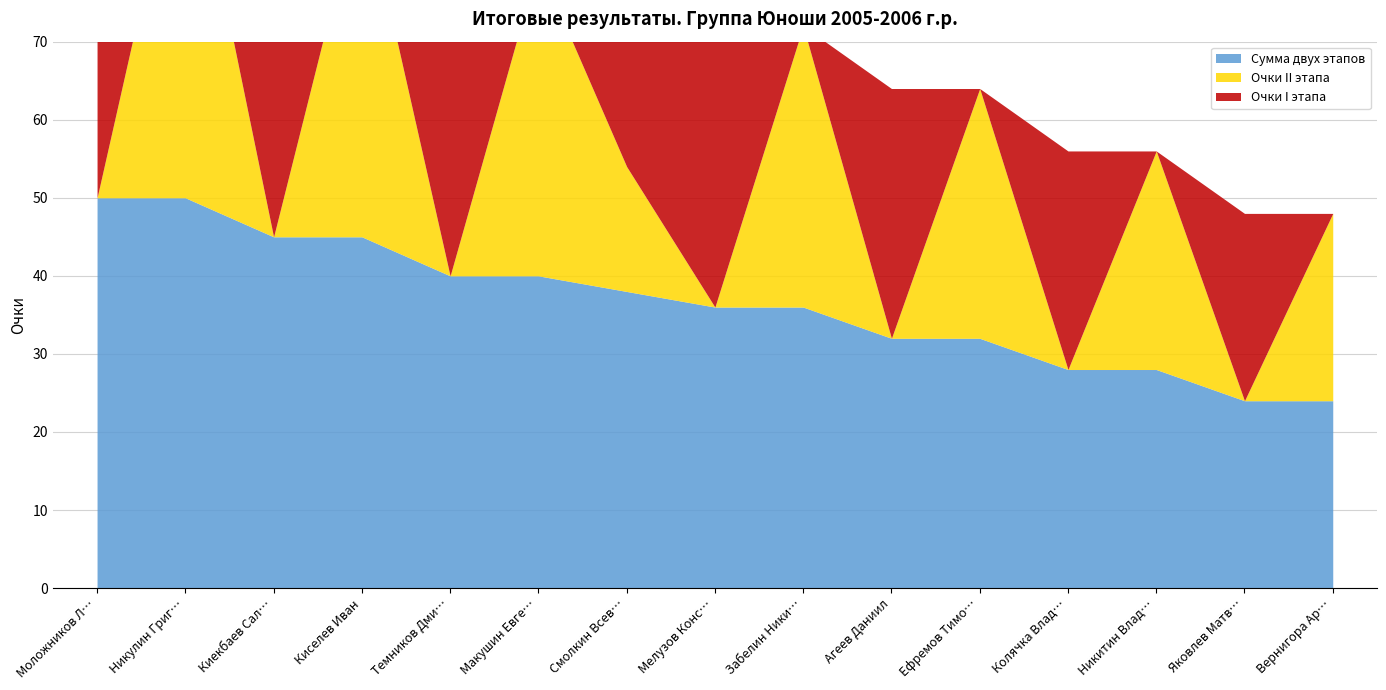

What are all the series names shown in the legend?

Сумма двух этапов, Очки II этапа, Очки I этапа